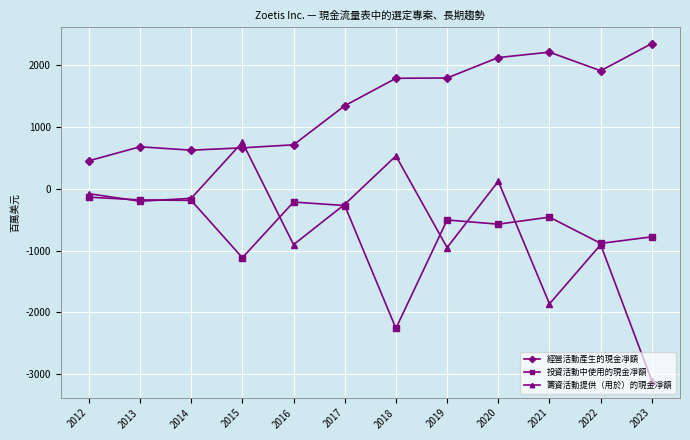

The 經營活動產生的現金凈額 series shows 728 at 2012. True or false?

False